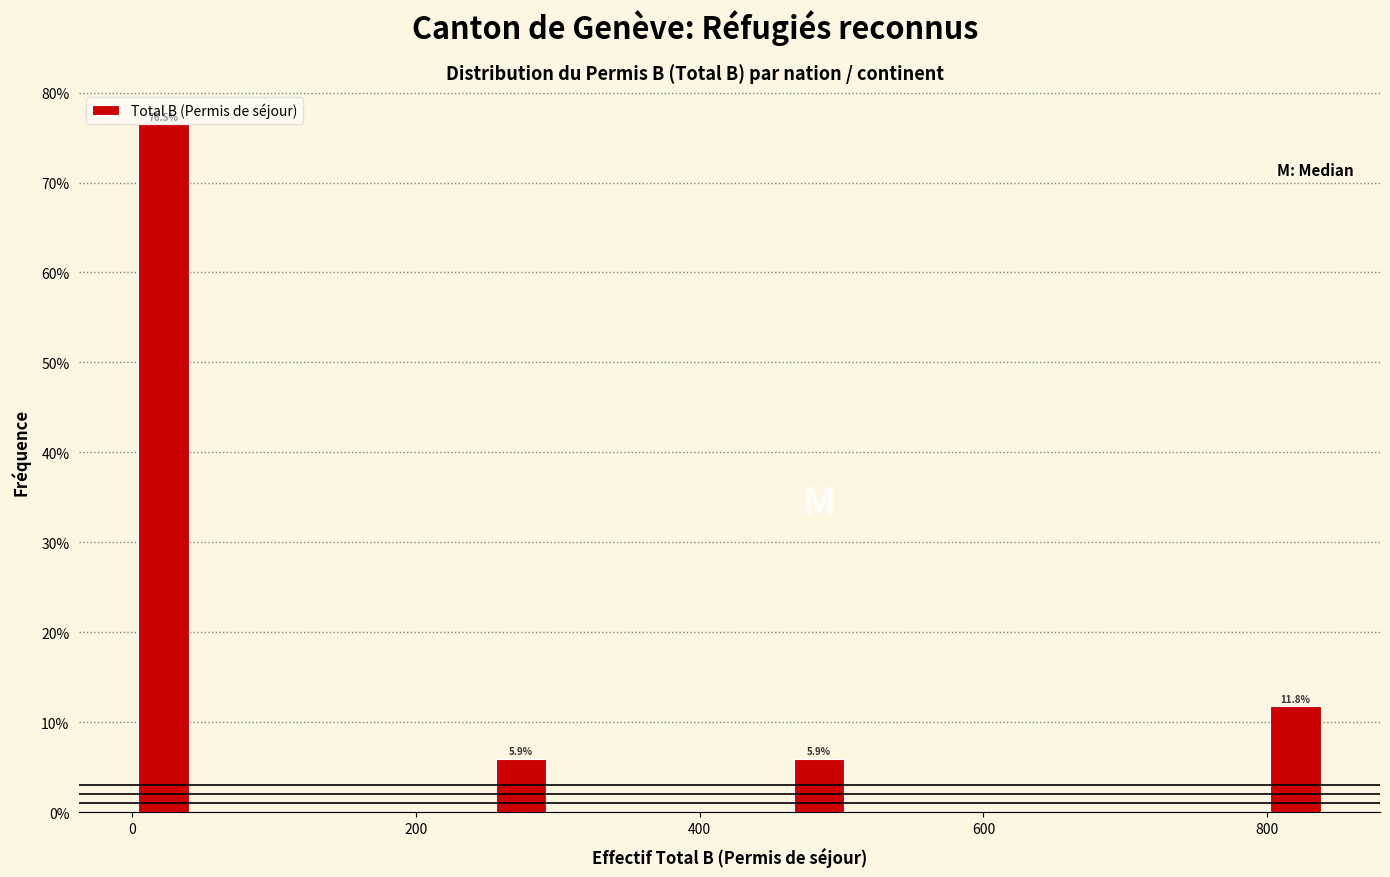

Read against the x-axis, roughly where is the centre of the tallest bar?

20